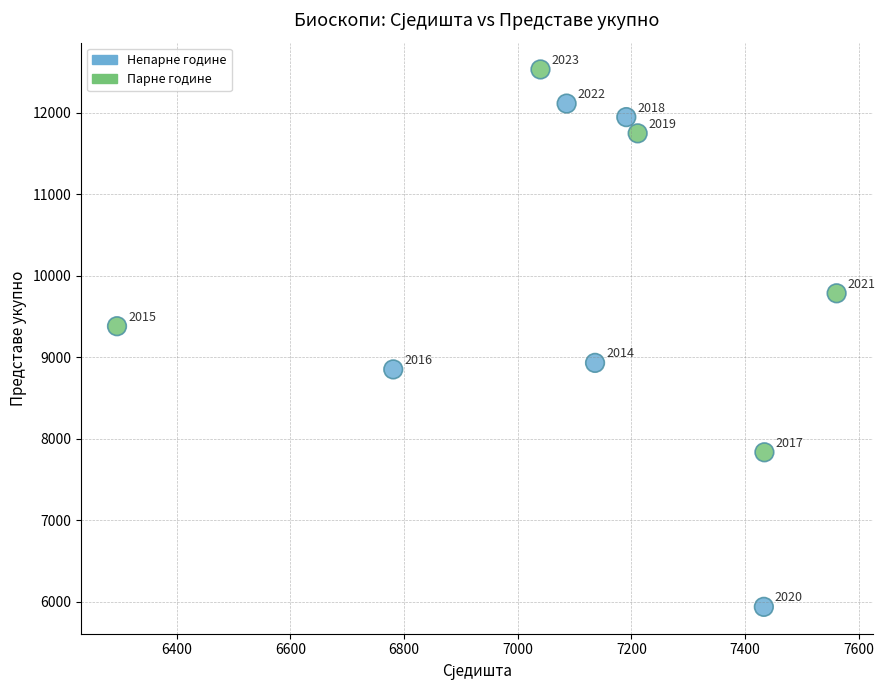

What Y value in the scatter plot is closest to 9234?

9381